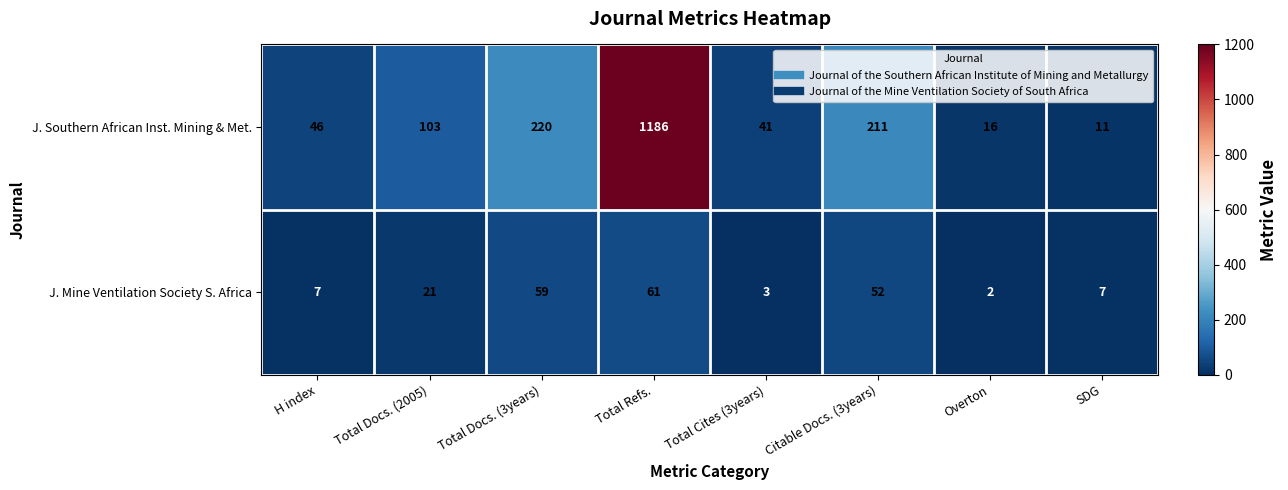

Which series changed the most between Total Cites (3years) and Citable Docs. (3years)?

J. Southern African Inst. Mining & Met.